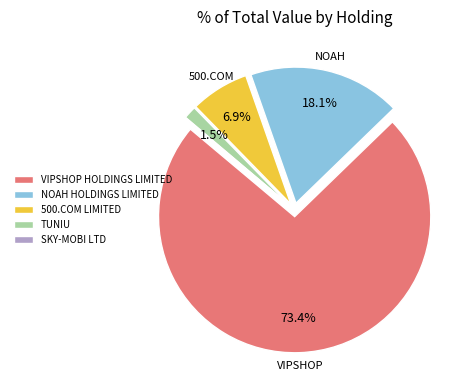

What percentage is the NOAH HOLDINGS LIMITED slice, to the nearest percent?

18%